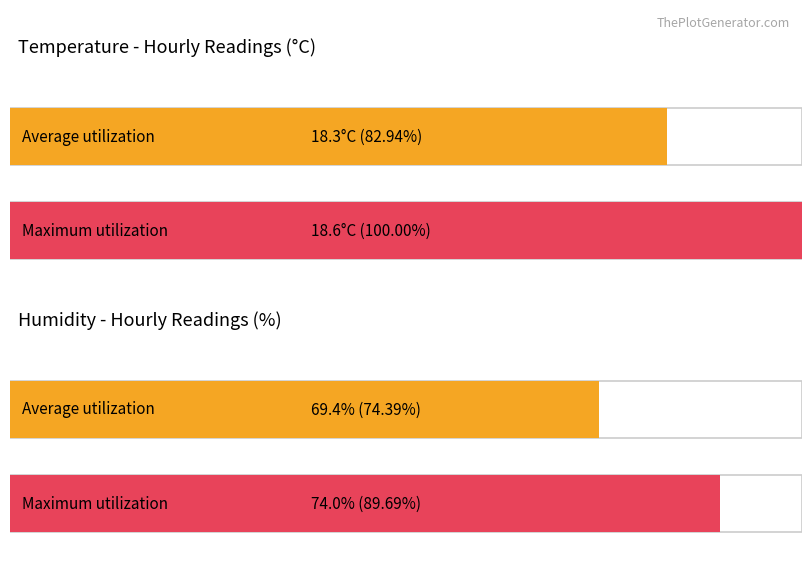

Is it true that Avg Wind Speed (m/s) equals 2.9 at 01:00?

False